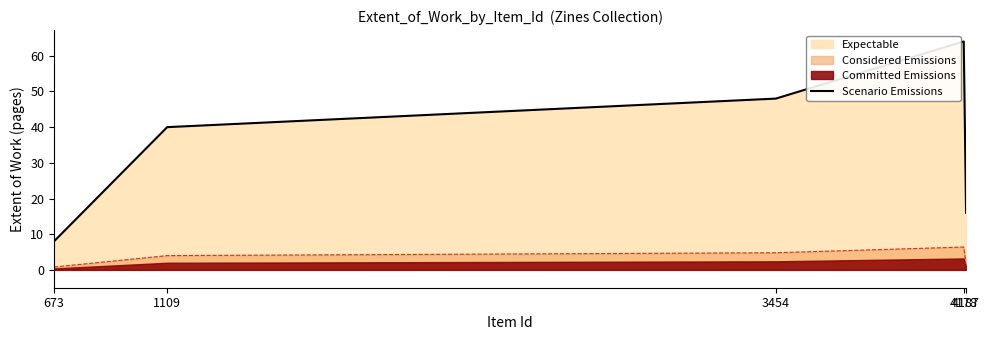

Does the chart have visible grid lines?

No